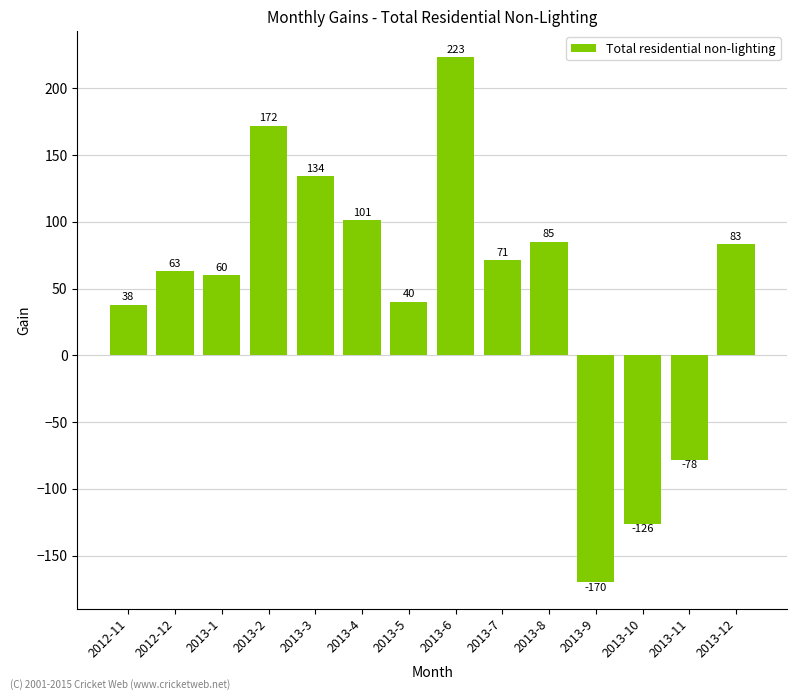

What is the value of the 13th bar from the left?

-78